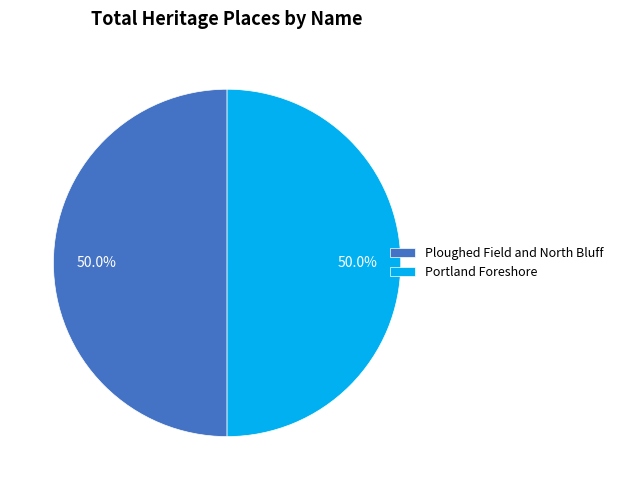

What is the ratio of the value at Ploughed Field and North Bluff to the value at Portland Foreshore?

1.0